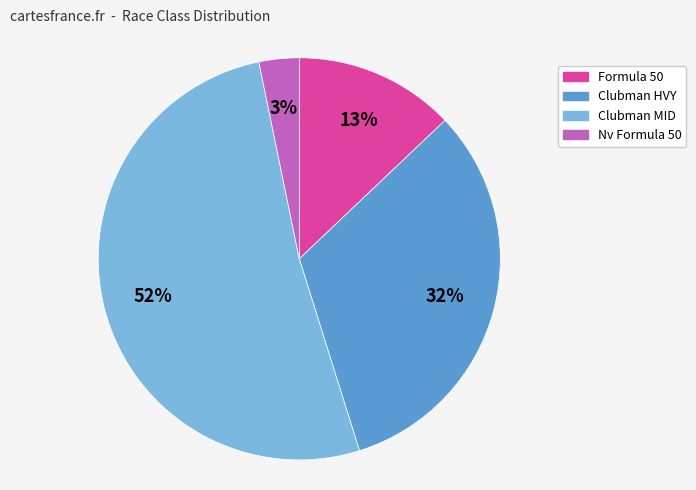

How many slices are in this pie chart?

4